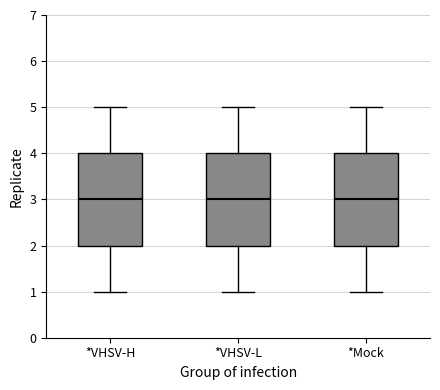

Reading left to right, transcribe this box plot: for each box, give where its median line is, the range the box spans, and where its two whiskers end, as read against the y-axis. The values are not printed on the chart, so give them approximately, as read against the axis.

*VHSV-H: median 3, box 2 to 4, whiskers 1 to 5
*VHSV-L: median 3, box 2 to 4, whiskers 1 to 5
*Mock: median 3, box 2 to 4, whiskers 1 to 5